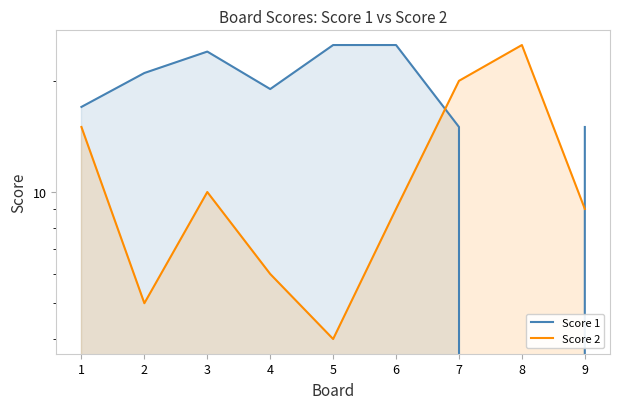

Where is the first local maximum for Score 1?

3